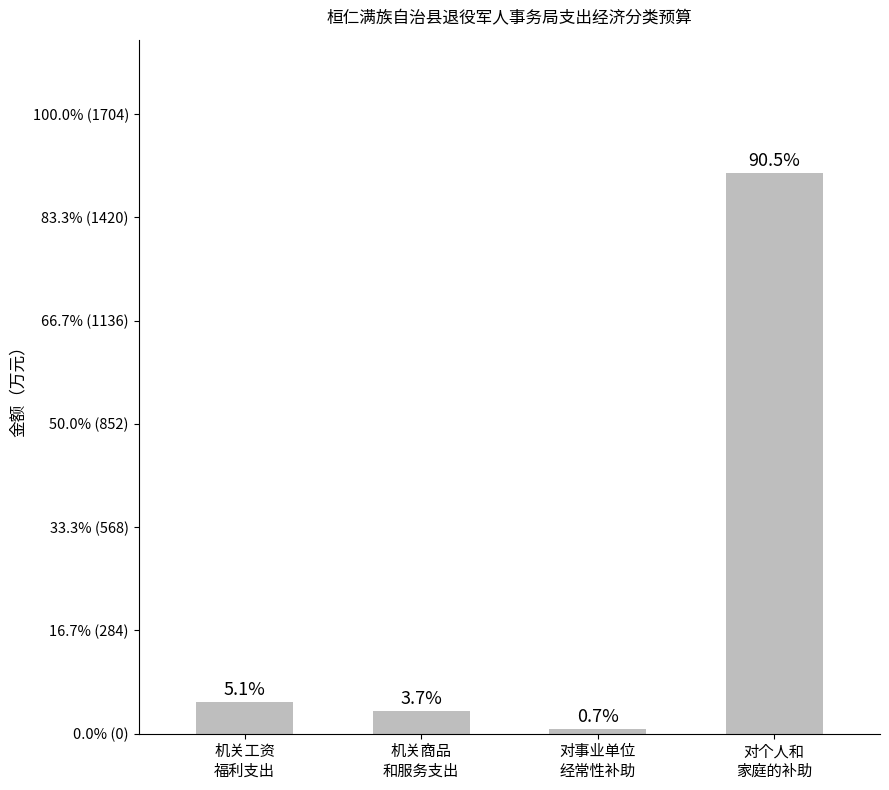

Rank the categories by value from highest to lowest.

对个人和
家庭的补助, 机关工资
福利支出, 机关商品
和服务支出, 对事业单位
经常性补助